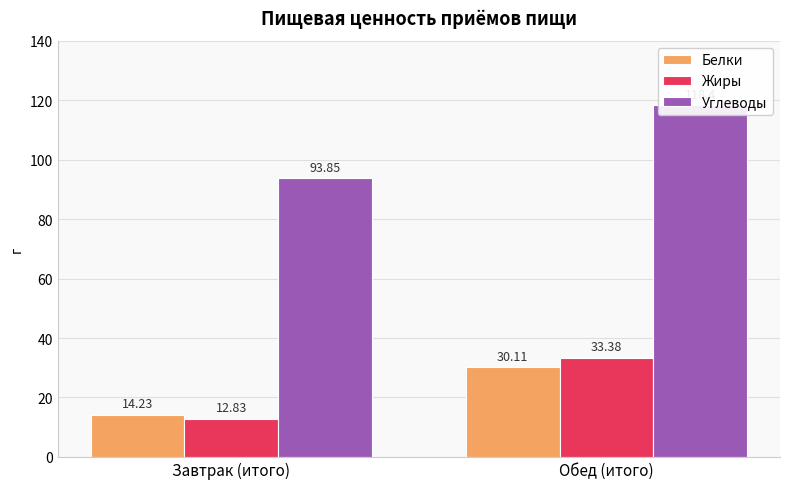

How many bars are there in total?

6